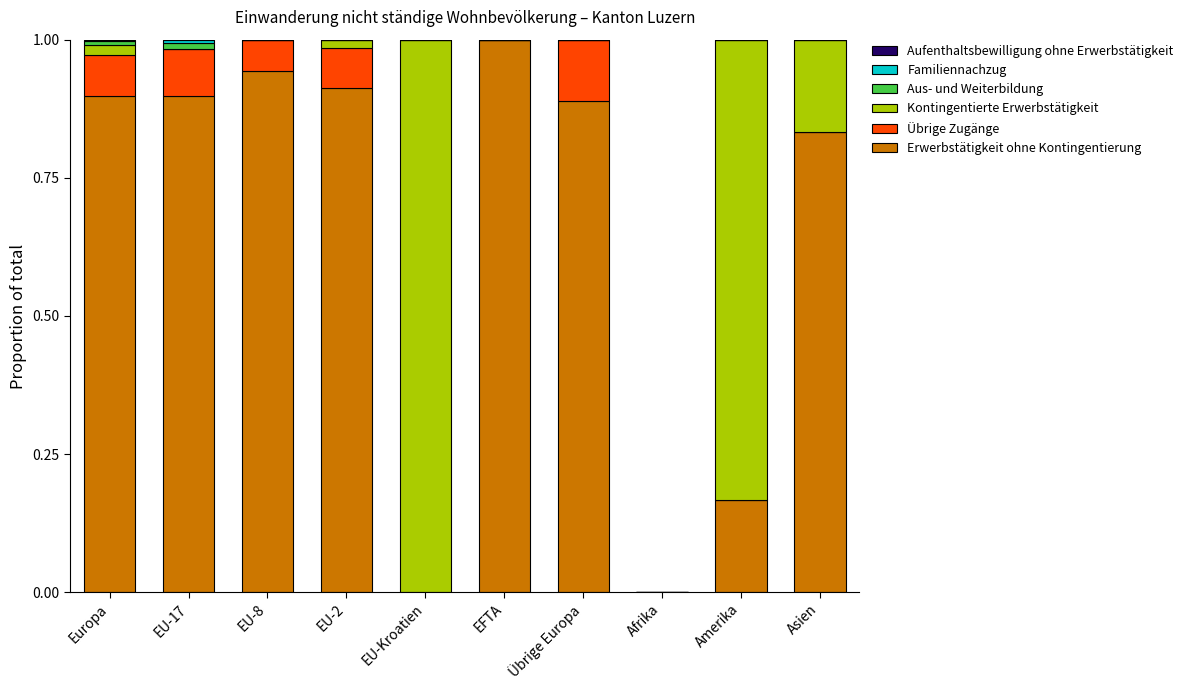

What is the total value across all series at EU-Kroatien?

1.0